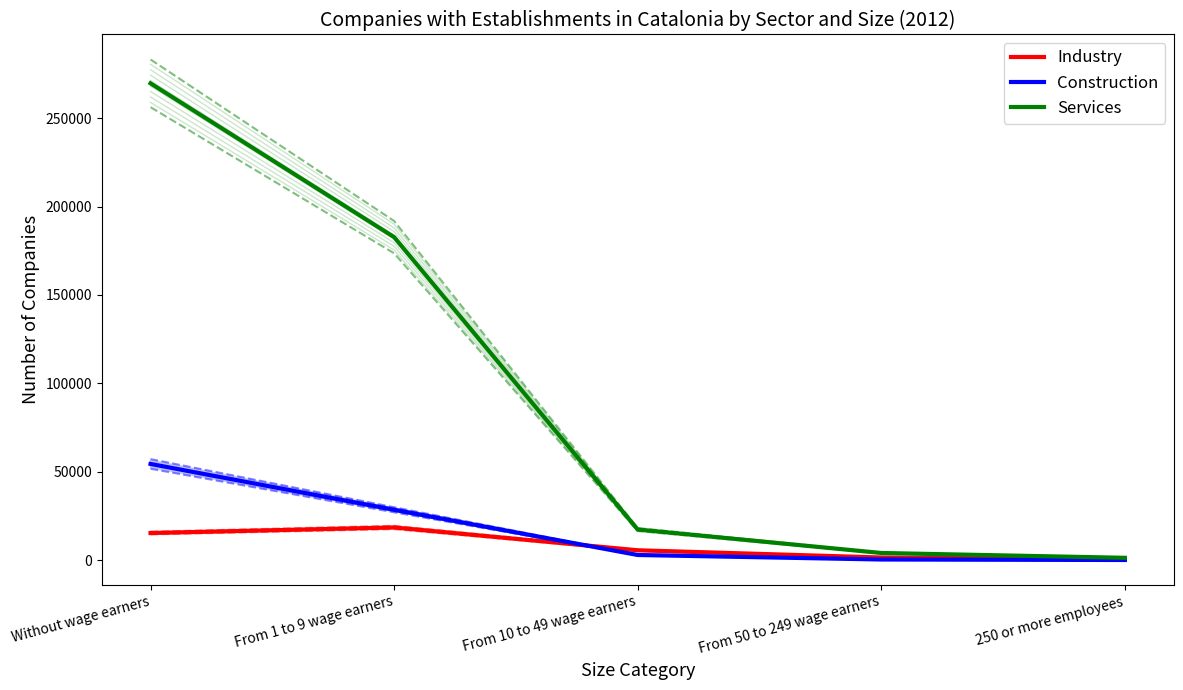

How many interior local peaks does the Industry series have?

1